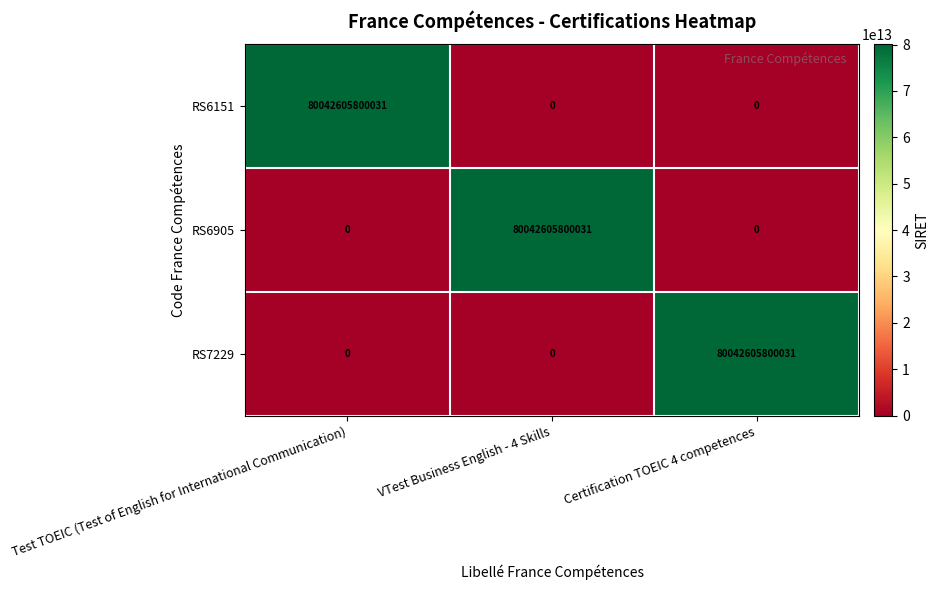

True or false: RS6151 has a value of 0 at VTest Business English - 4 Skills.

True